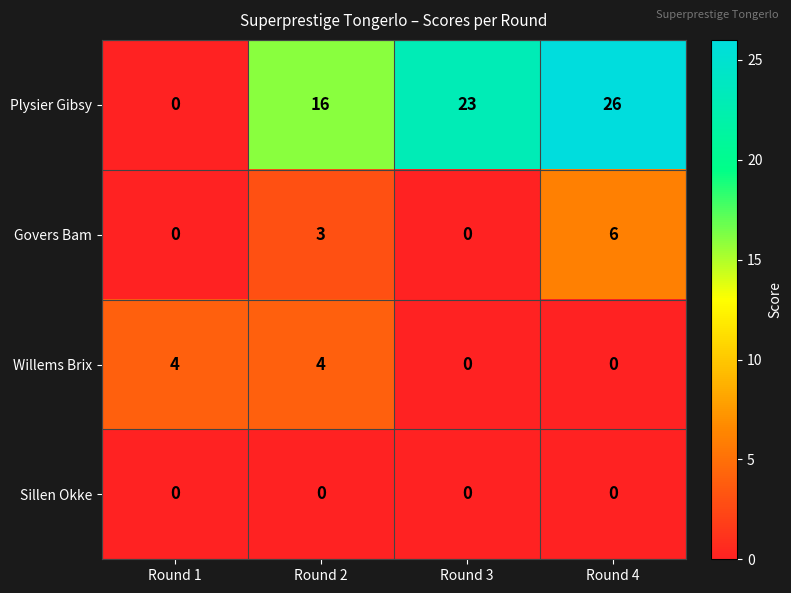

At which category is the sum across all series the highest?

Round 4